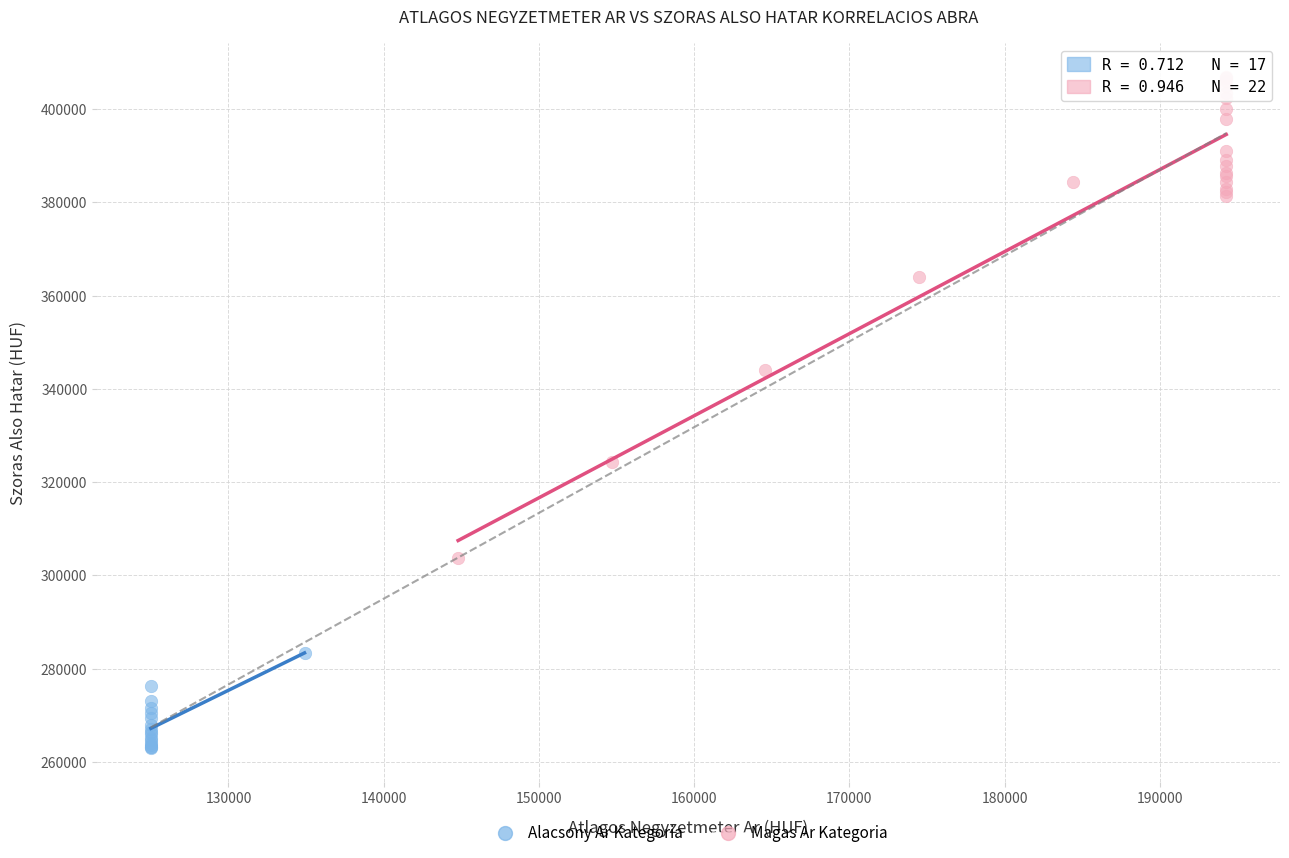

Which series has the widest spread of Y values?

Magas Ar Kategoria